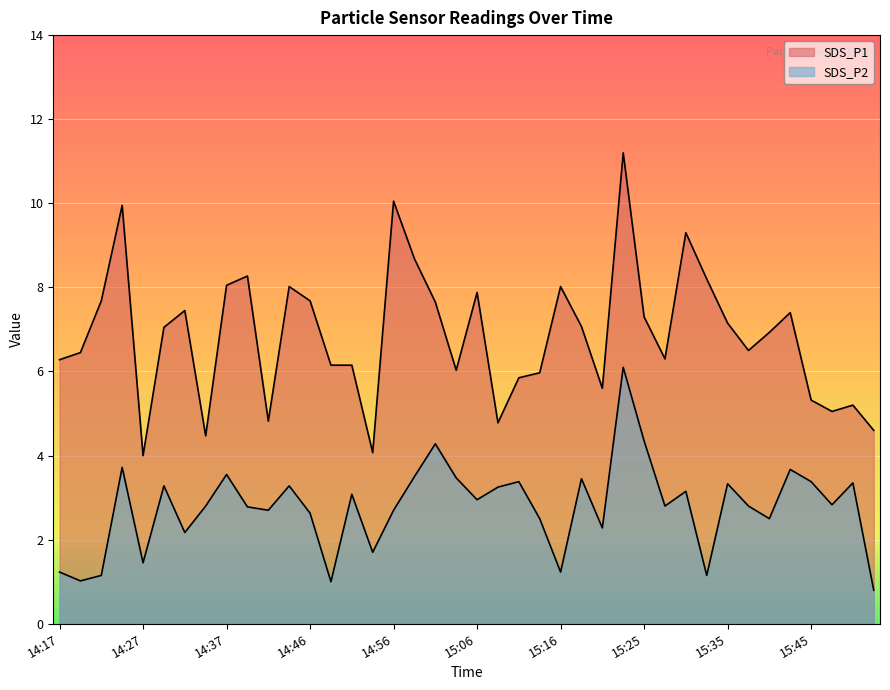

How many distinct data groups are displayed?

2